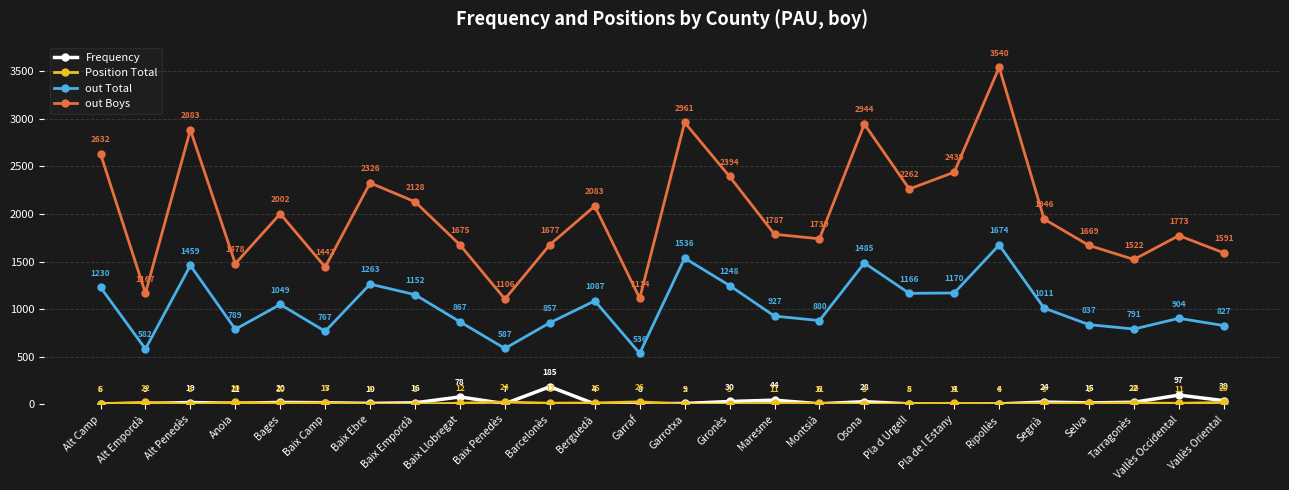

What is the maximum value for out Boys?

3540